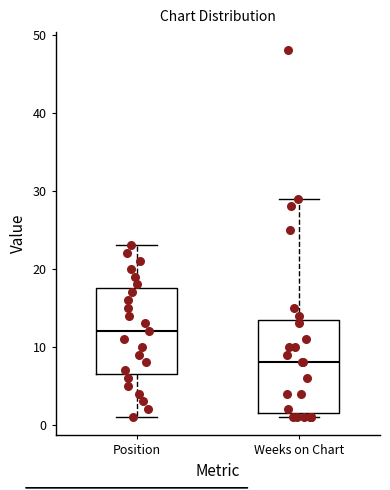

Where is the lower edge of the box for Position on the y-axis? The values are not printed on the chart, so give them approximately, as read against the axis.

7